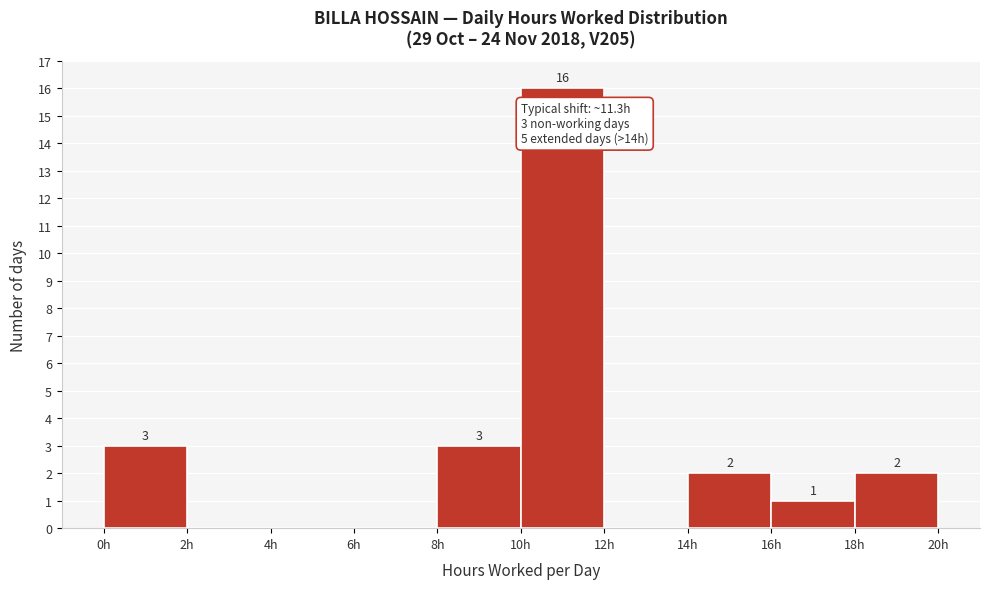

Which range on the x-axis has the tallest bar?

10 to 12